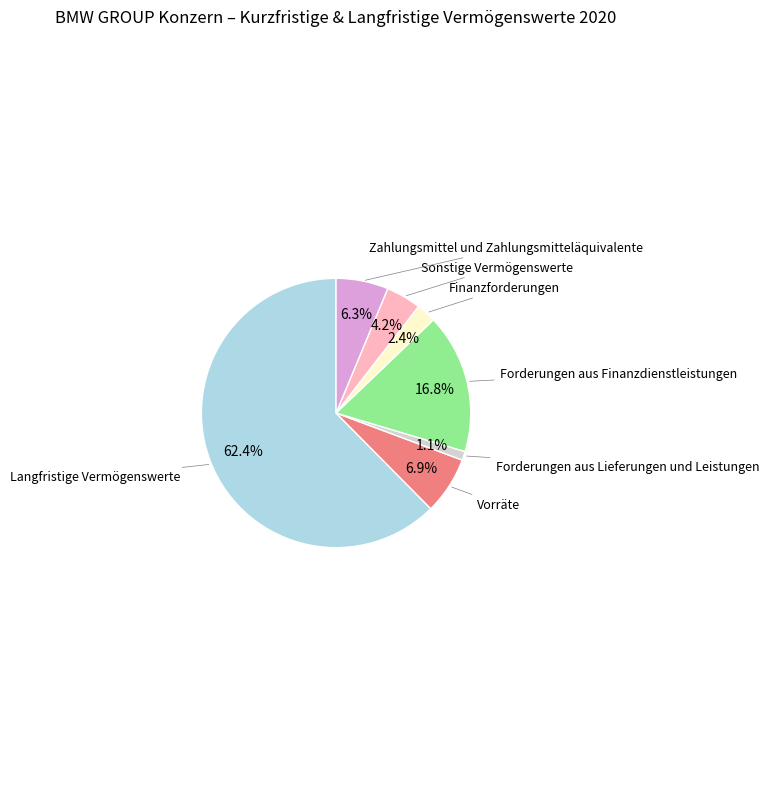

Count the number of slices in the pie.

7